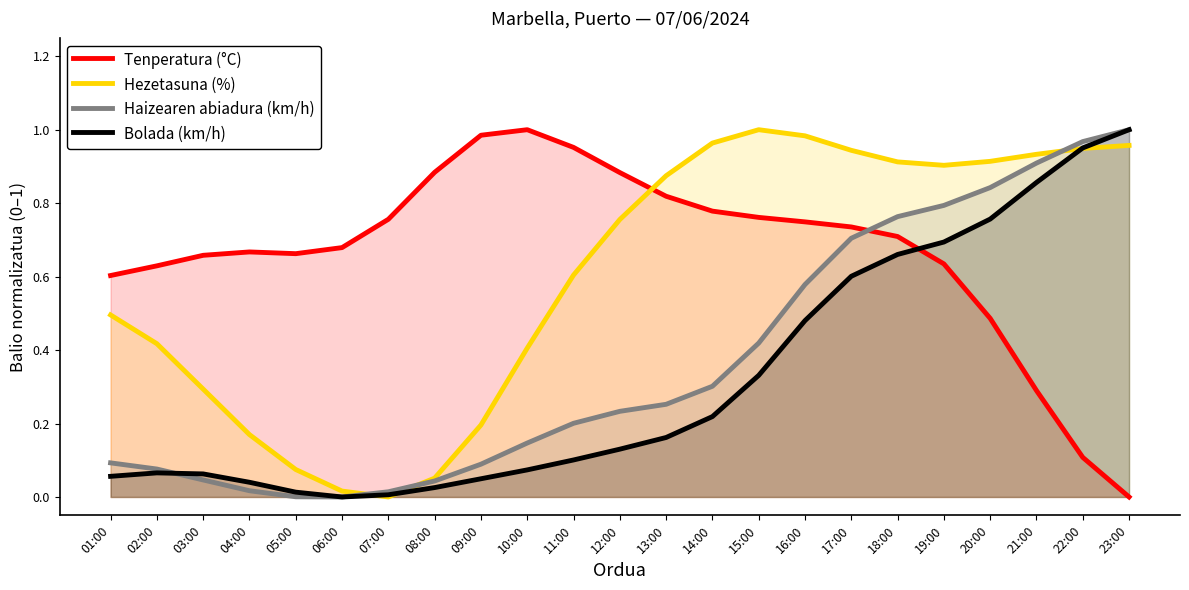

Is the value of Bolada (km/h) at 14:00 greater than the value of Haizearen abiadura (km/h) at 16:00?

No